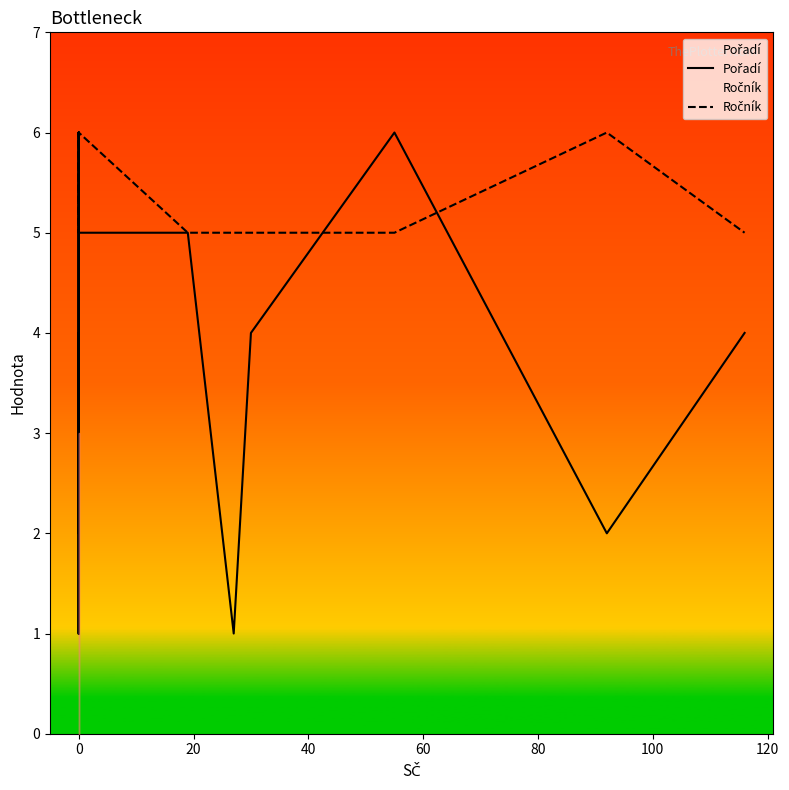

In Ročník, how many points are higher than both neighbors (excluding endpoints)?

4